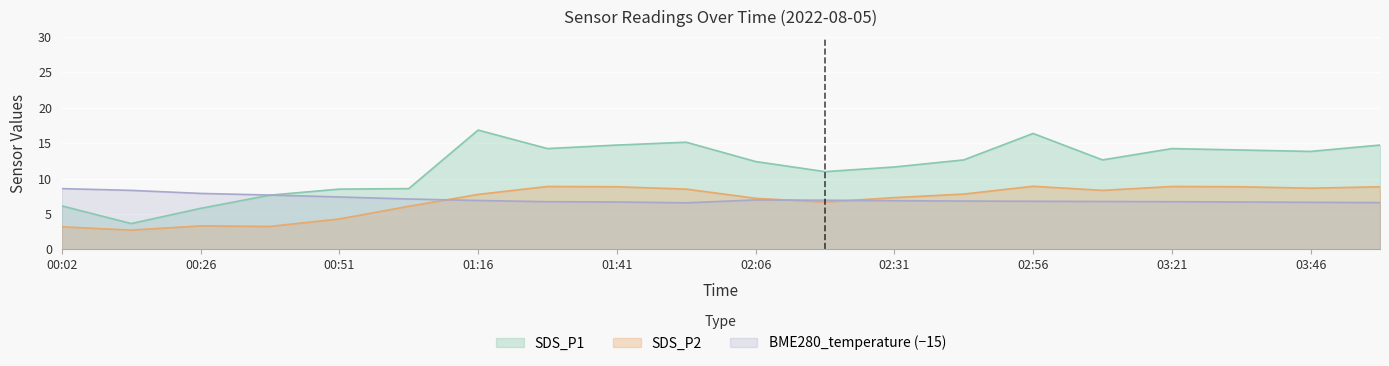

What is the difference between the maximum and minimum values in the SDS_P1 series?

13.2